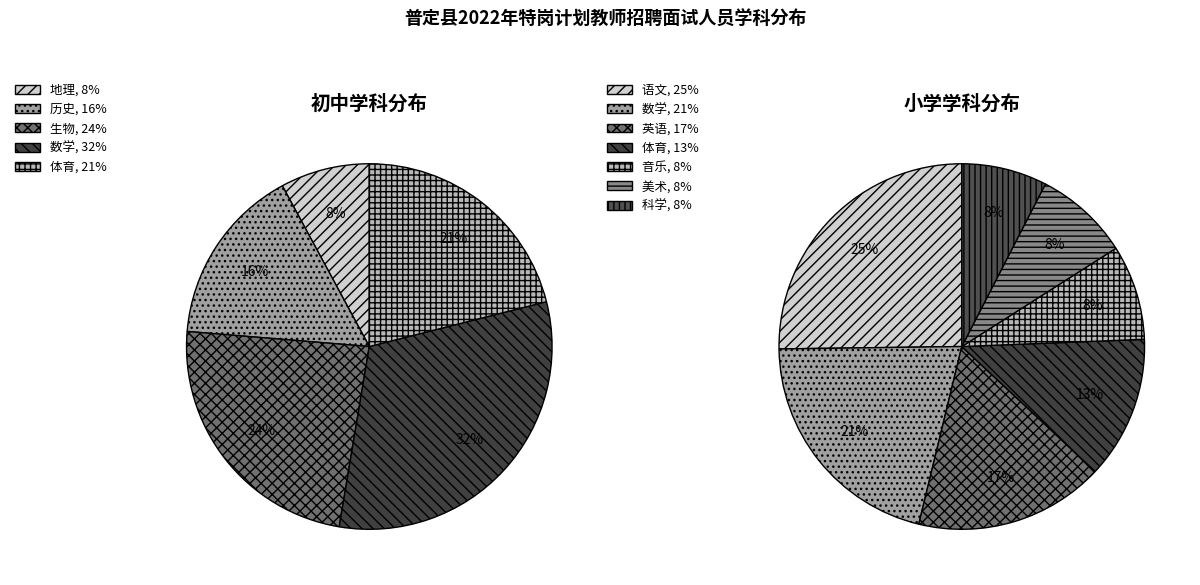

Is 体育 the majority of the pie?

No